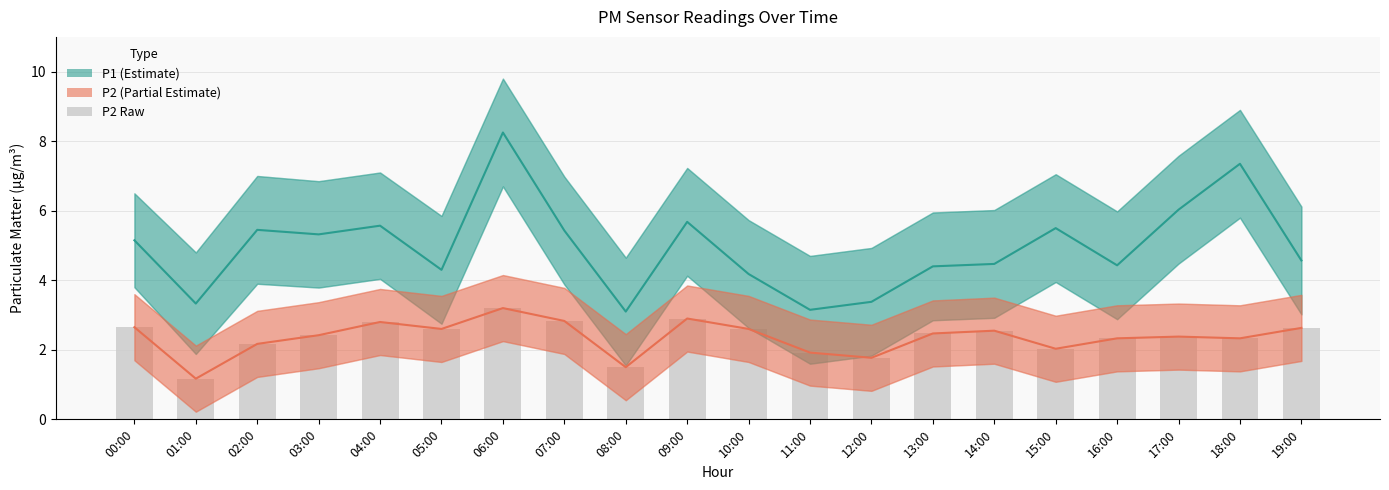

What is the difference between the highest and lowest values at 15:00?

3.5